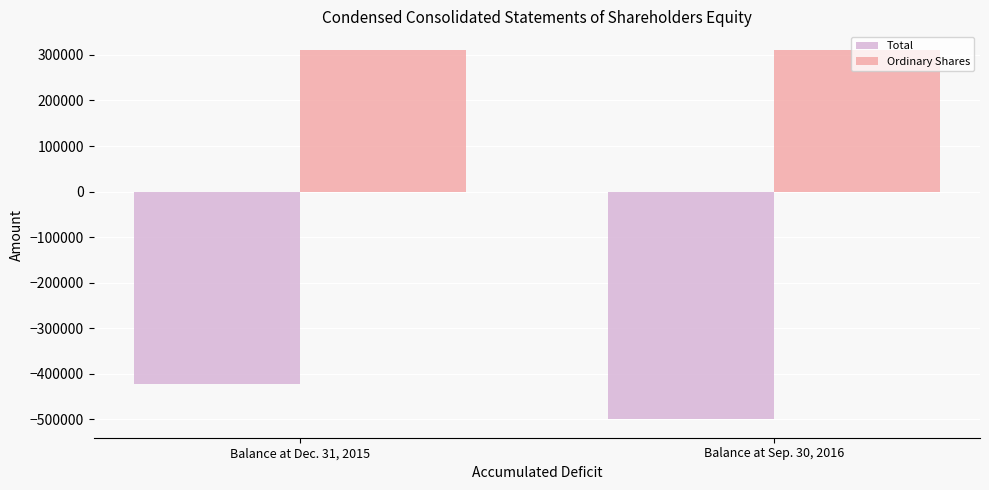

What is the total value across all series at Balance at Dec. 31, 2015?

-110739